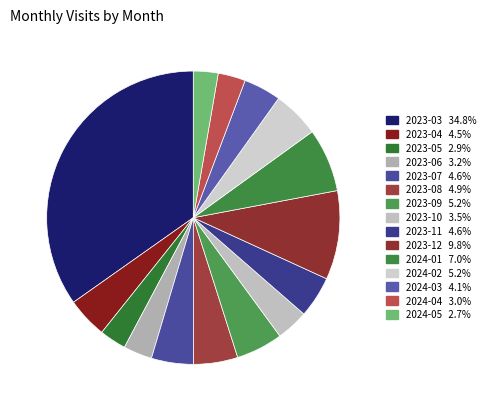

How many slices are in this pie chart?

15